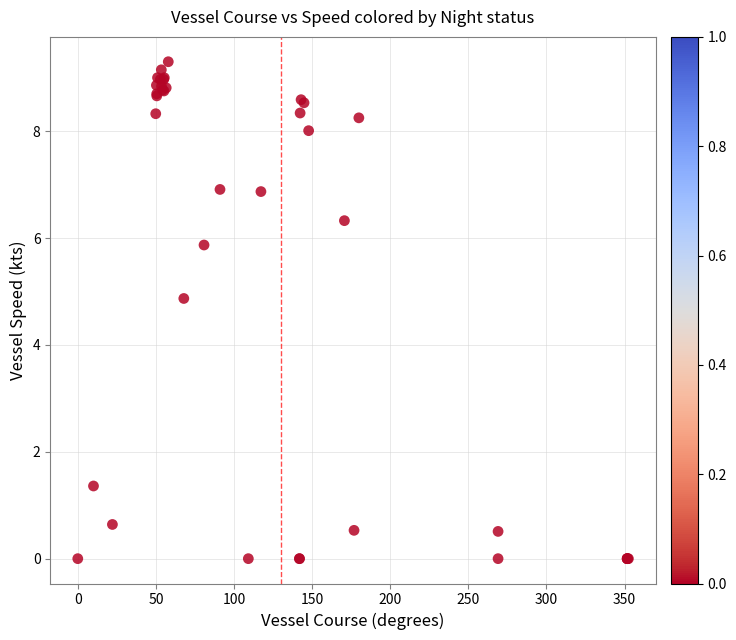

What Y value in the scatter plot is closest to 4?

4.9